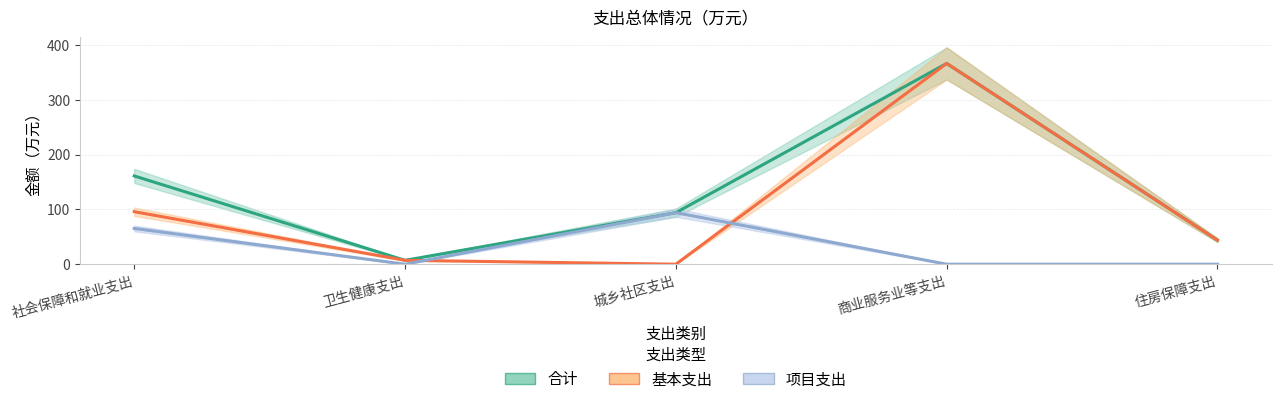

How many values in 基本支出 are above zero?

4